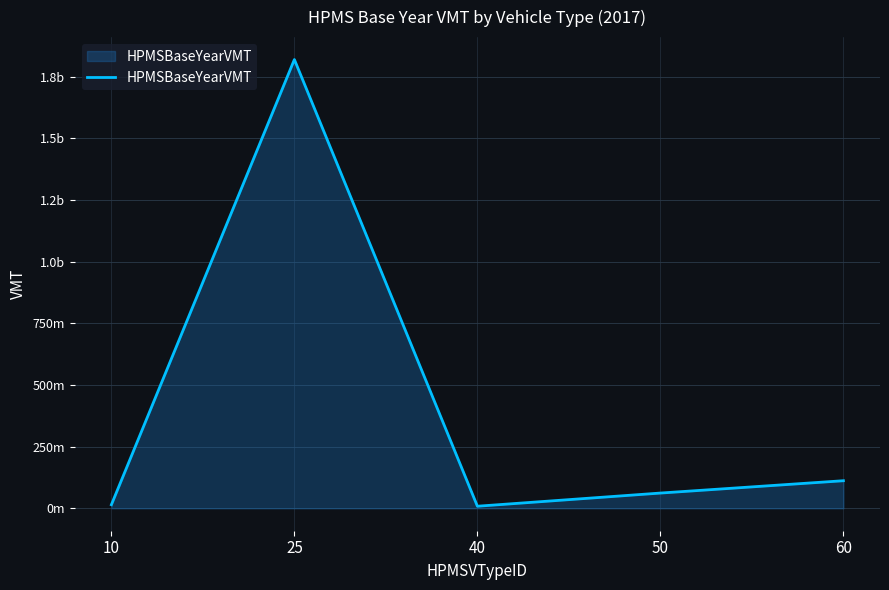

Does the chart have visible grid lines?

Yes